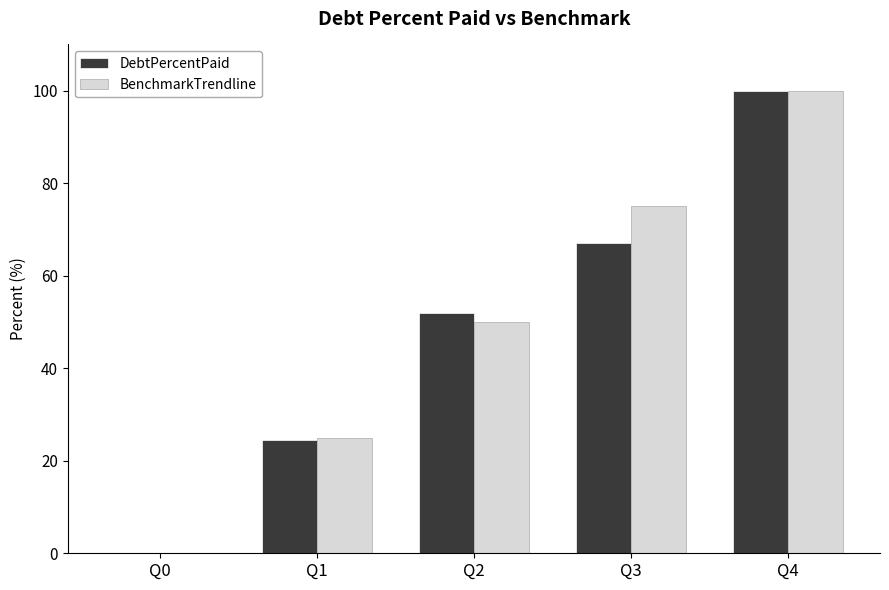

Between Q2 and Q4, which series saw the biggest shift?

BenchmarkTrendline